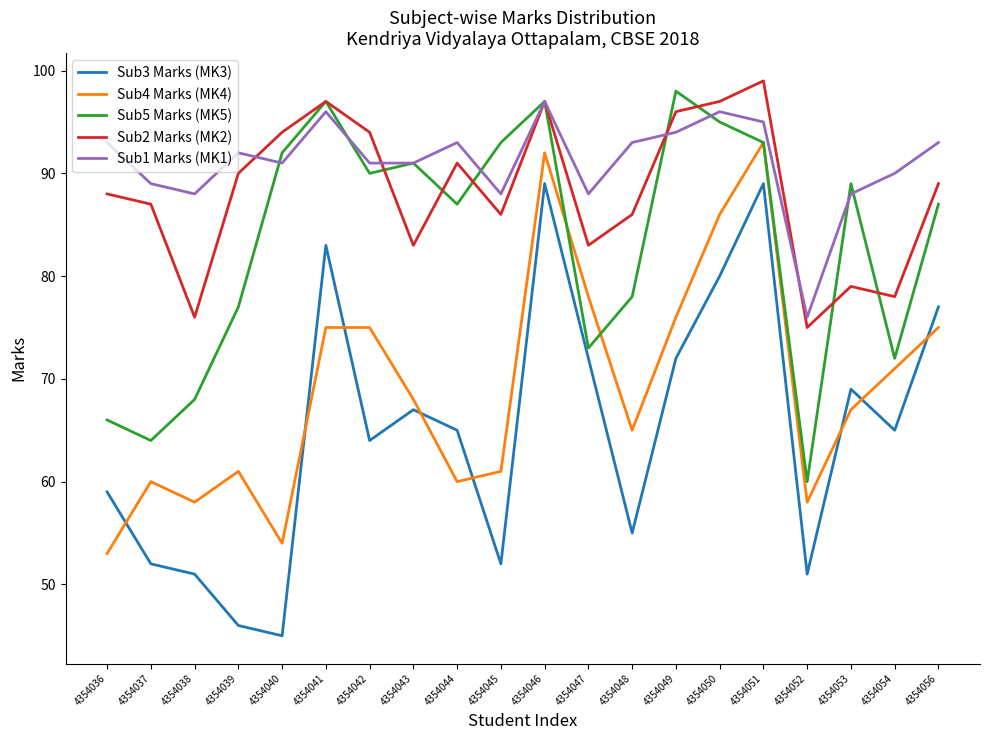

True or false: Sub4 Marks (MK4) has a value of 91 at 4354052.

False